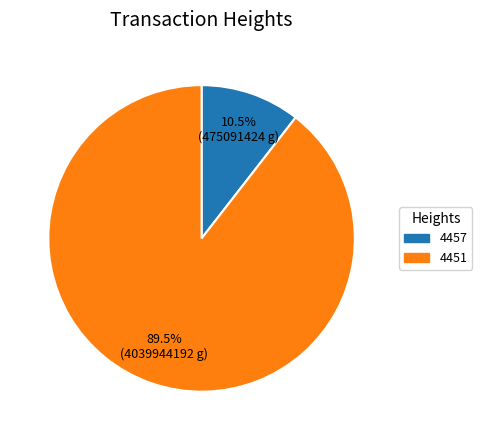

The 4457 slice represents 20% of the pie. True or false?

False